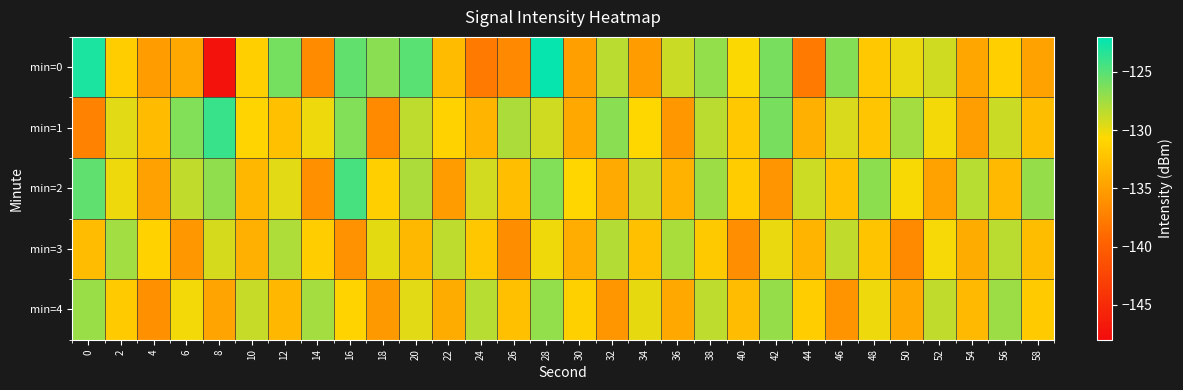

At 58, list the series in order from largest to smallest.

min=2, min=4, min=1, min=3, min=0